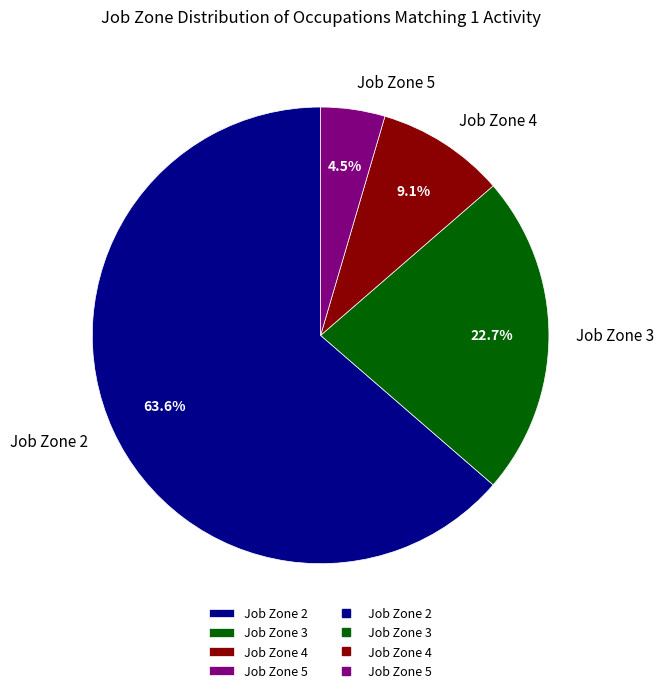

To the nearest percent, what is the average slice percentage?

25%